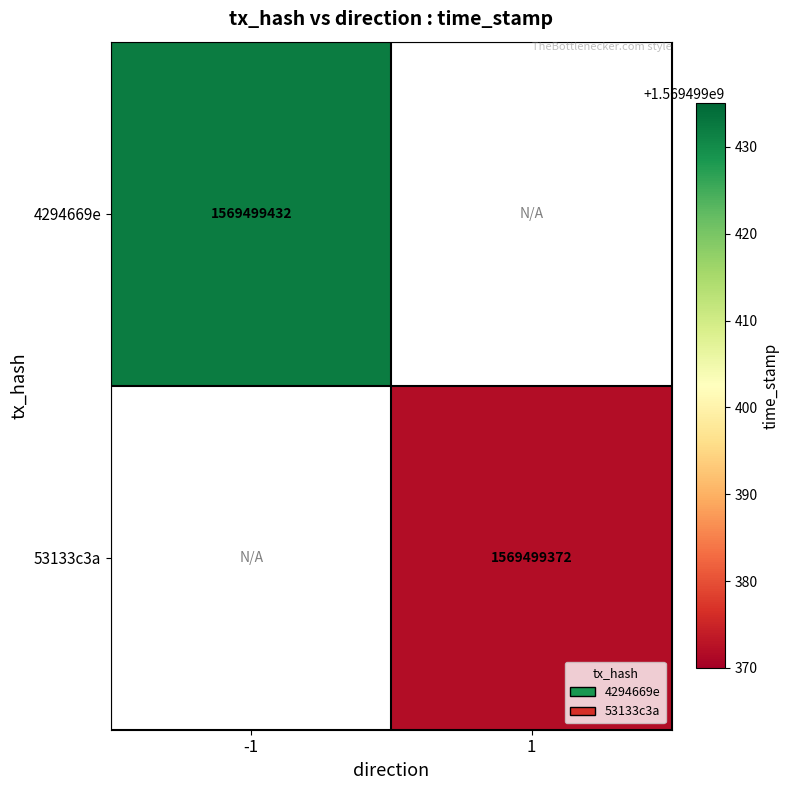

Reading left to right, transcribe all the data shown in this chart.

4294669e: 1569499432	0
53133c3a: 0	1569499372